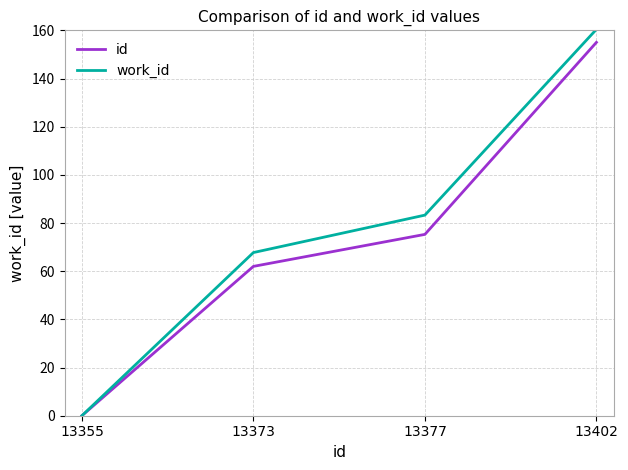

Reading right to left, extract all data points from this chart.

id: 13402=155.0	13377=75.3	13373=62.0	13355=0.0
work_id: 13402=160.4	13377=83.3	13373=67.7	13355=0.0